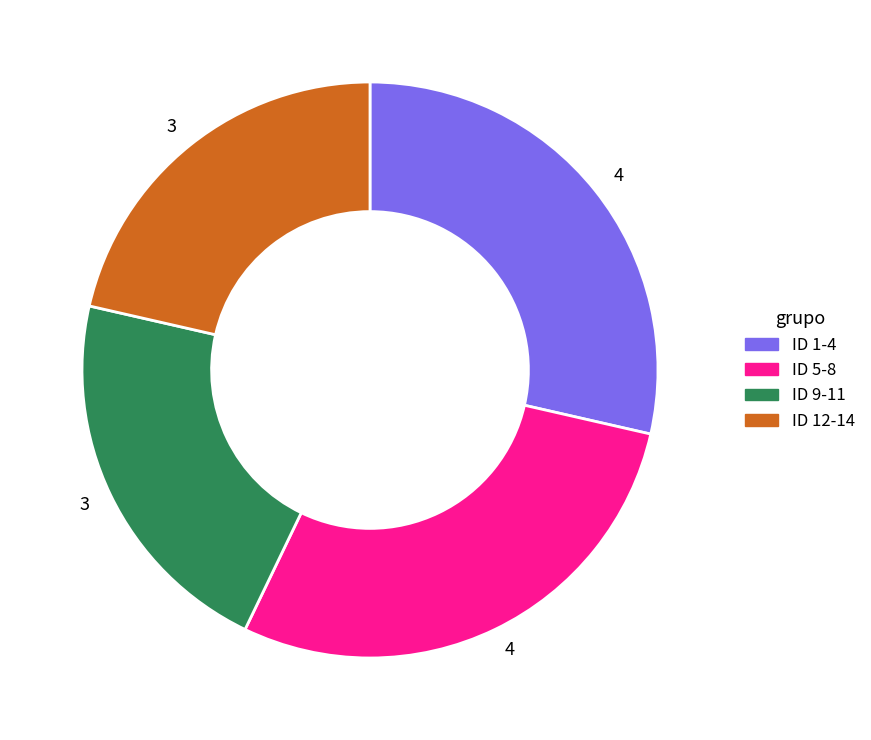

Does any single category account for the majority?

No